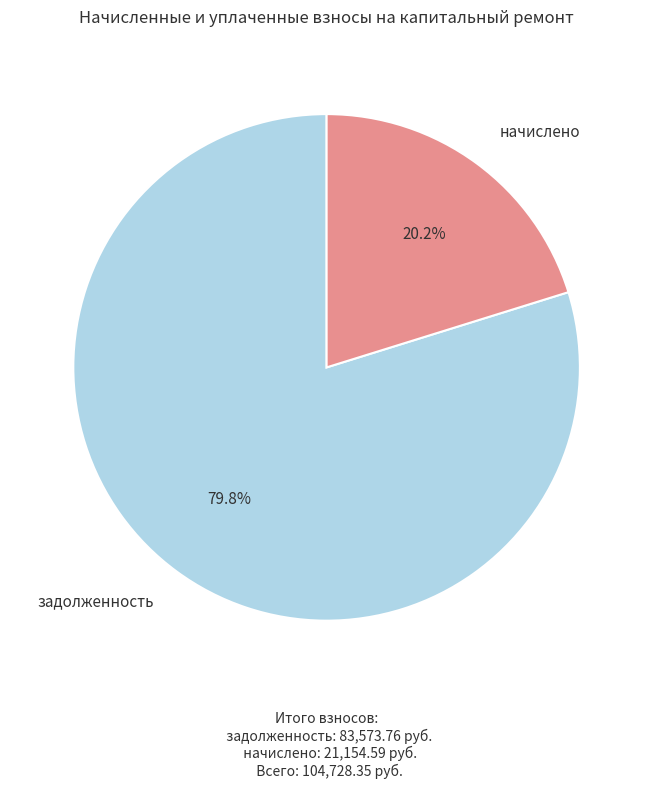

To the nearest percent, what is the average slice percentage?

50%